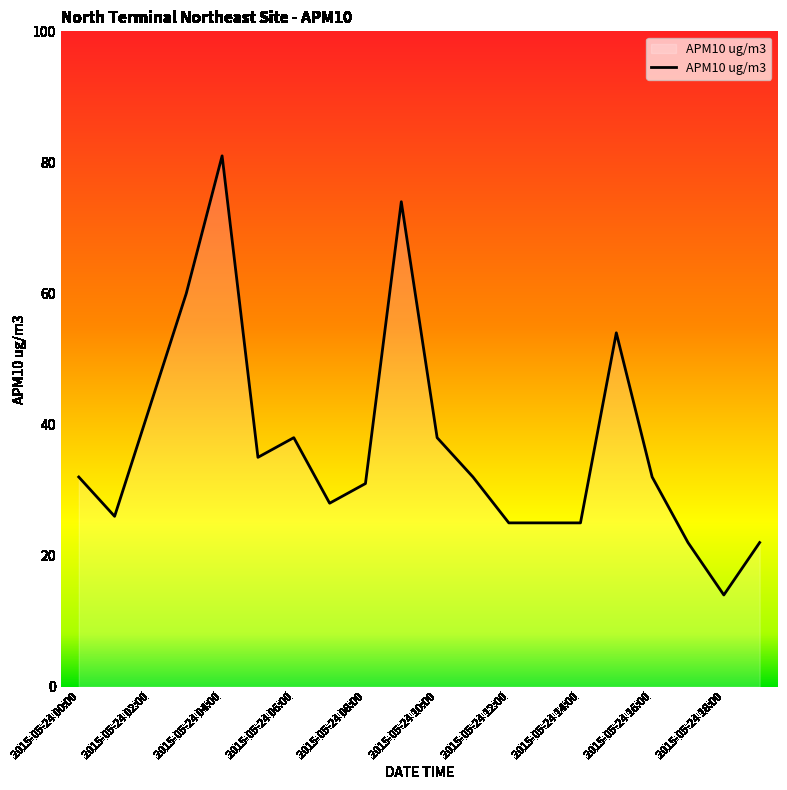

What is the difference between the maximum and minimum values?

67